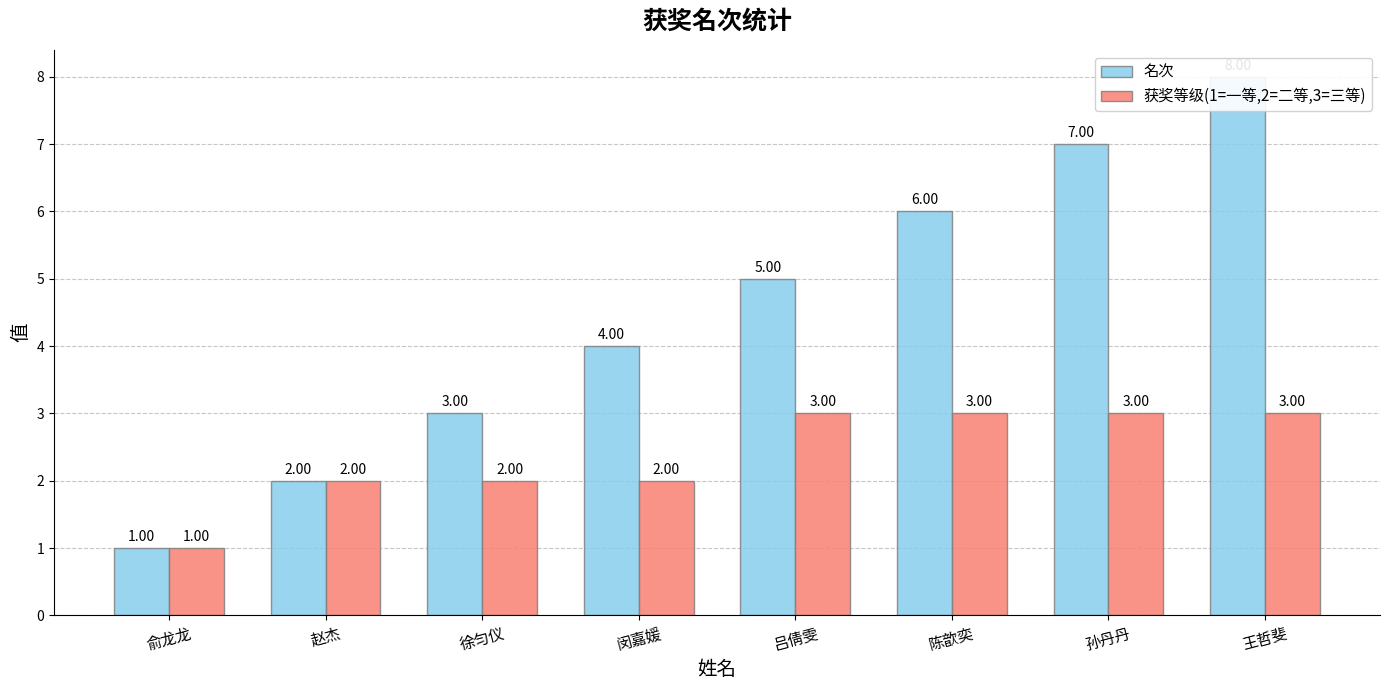

Does the chart contain any negative values?

No